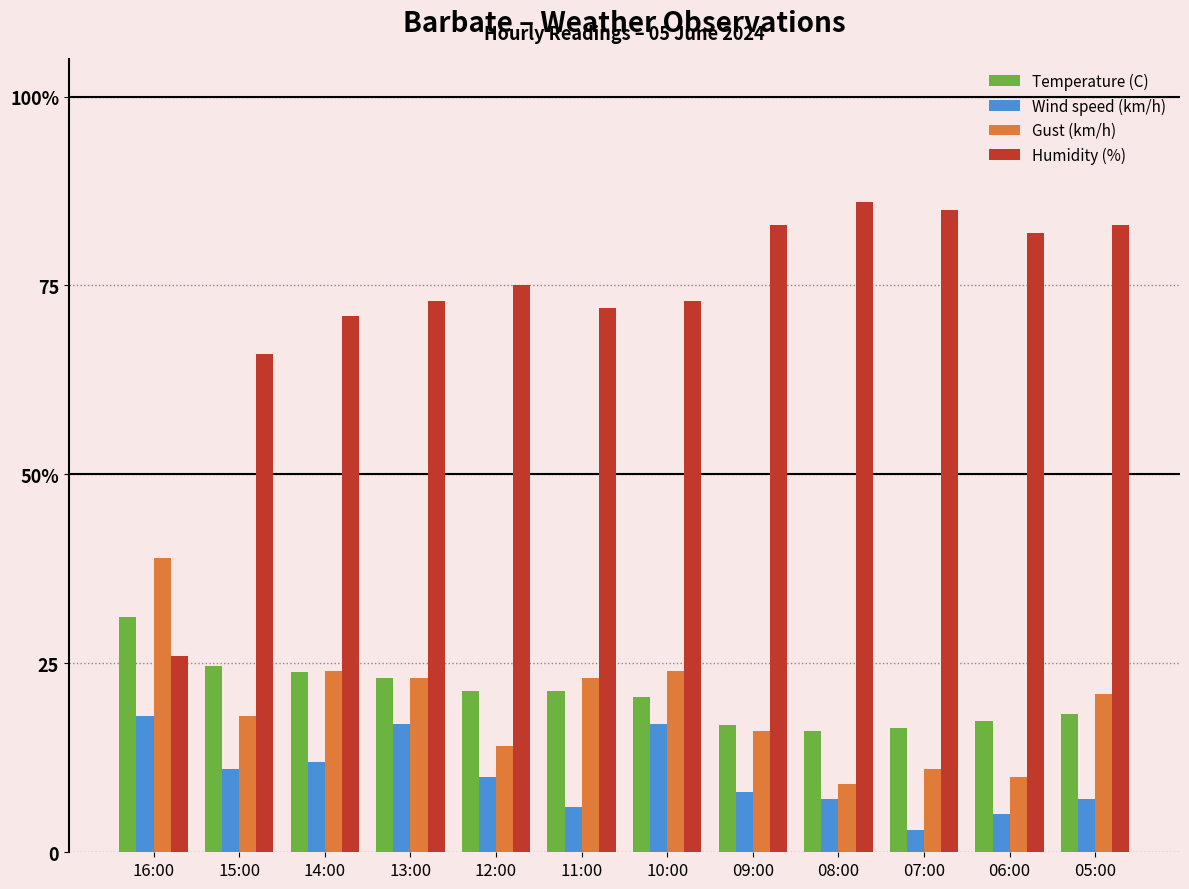

What is the approximate value of Gust (km/h) at 14:00?

24.0